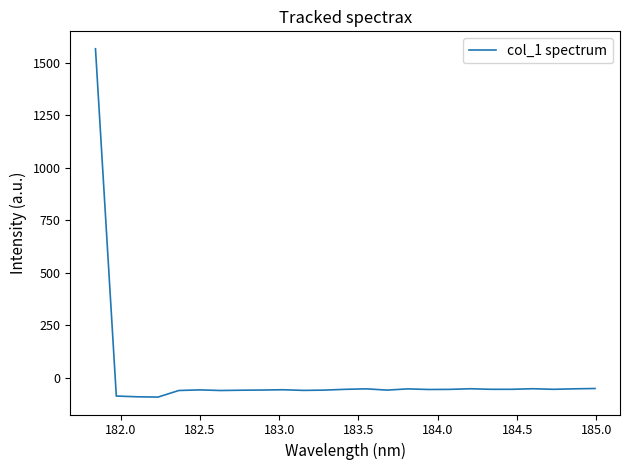

What is the minimum value shown in the chart?

-93.4